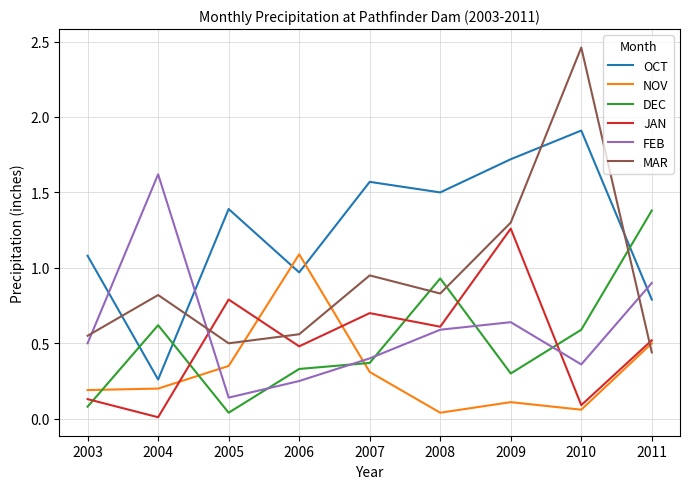

Between 2004 and 2005, which series saw the biggest shift?

FEB